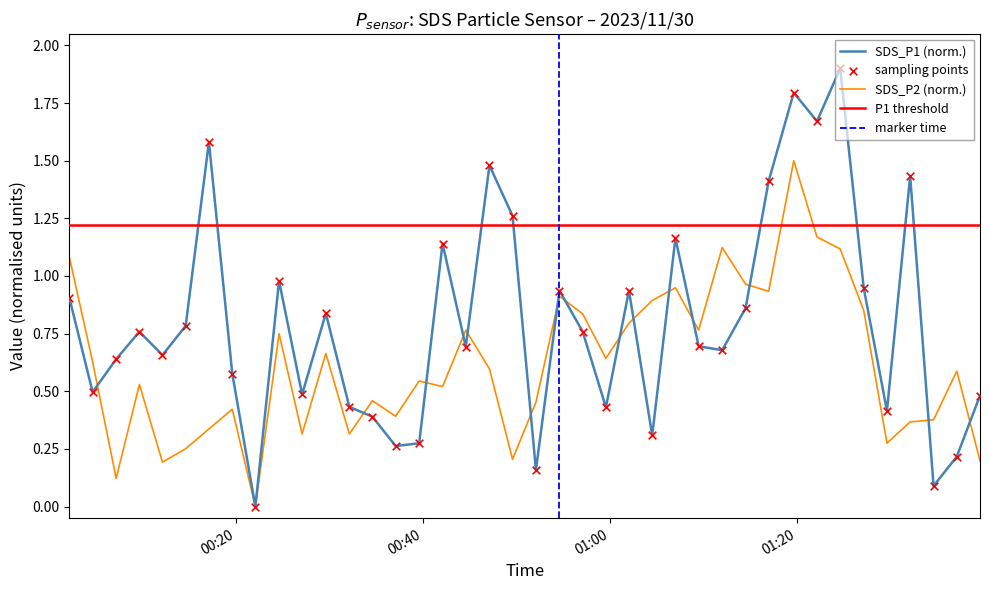

Is the value of SDS_P2 at 2023/11/30 00:17:09 greater than the value of SDS_P1 at 2023/11/30 01:32:08?

No